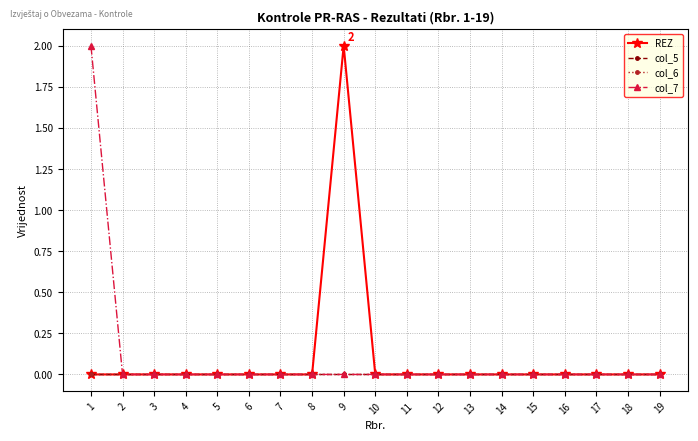

Which category has the highest value in the col_6 series?

1